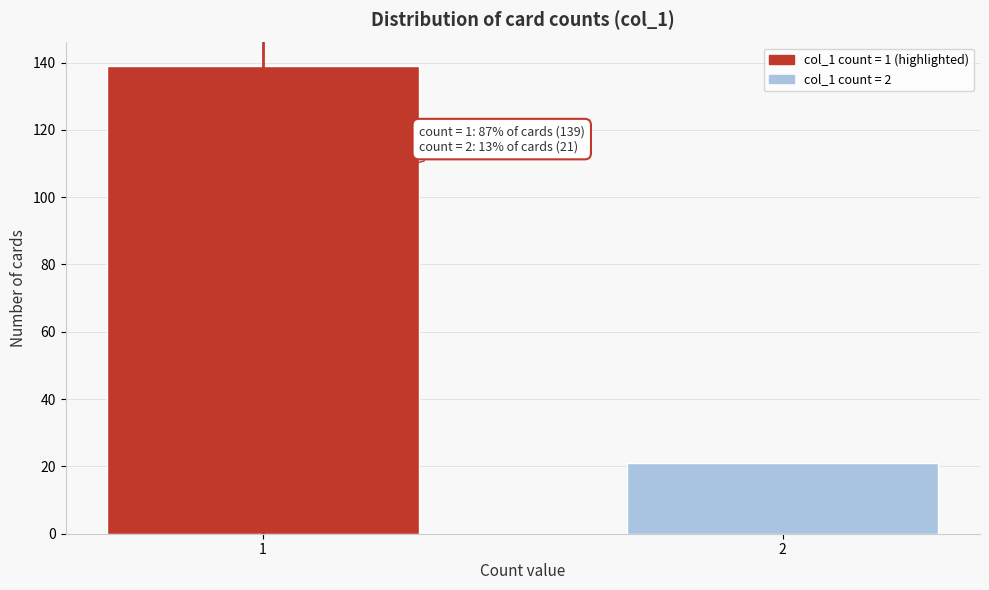

Reading left to right, transcribe all the data shown in this chart.

1=139	2=21